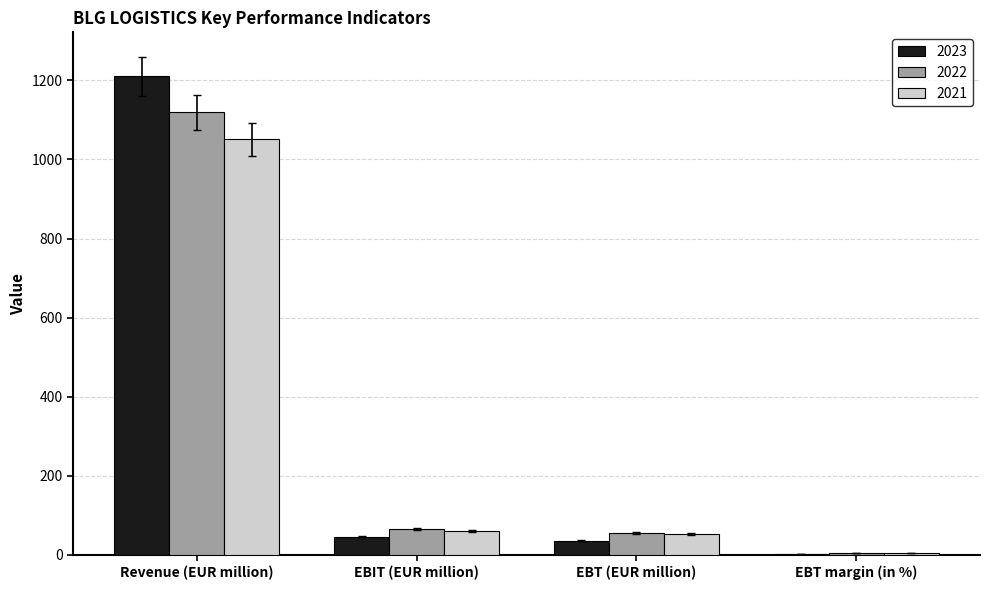

What are all the series names shown in the legend?

2023, 2022, 2021